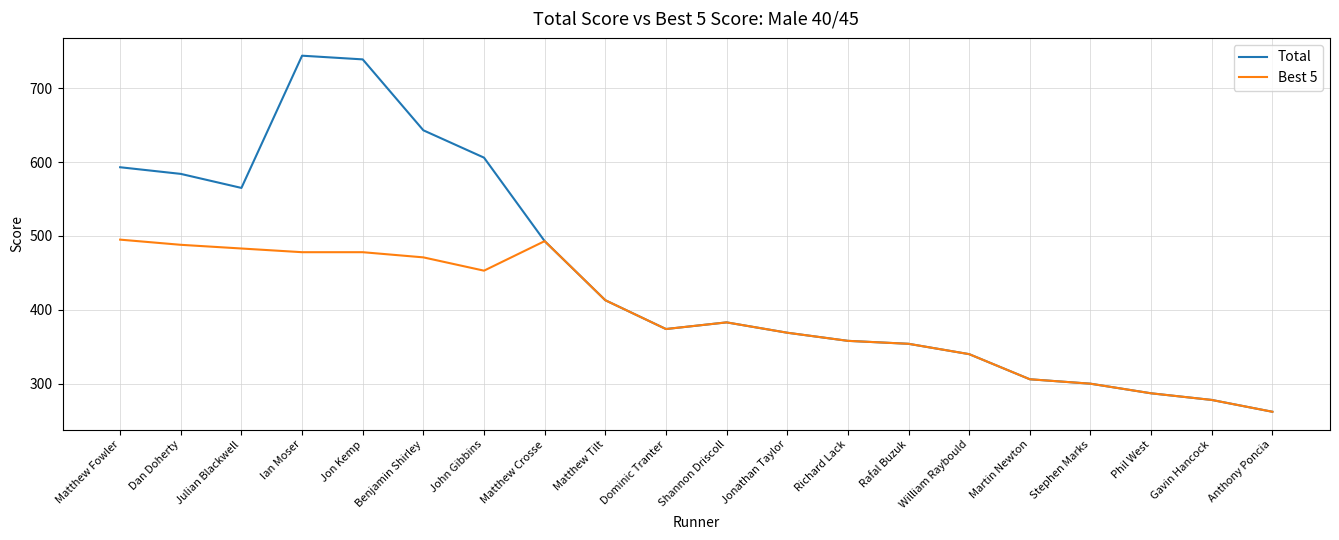

Rank the series by their average value, from highest to lowest.

Total, Best 5